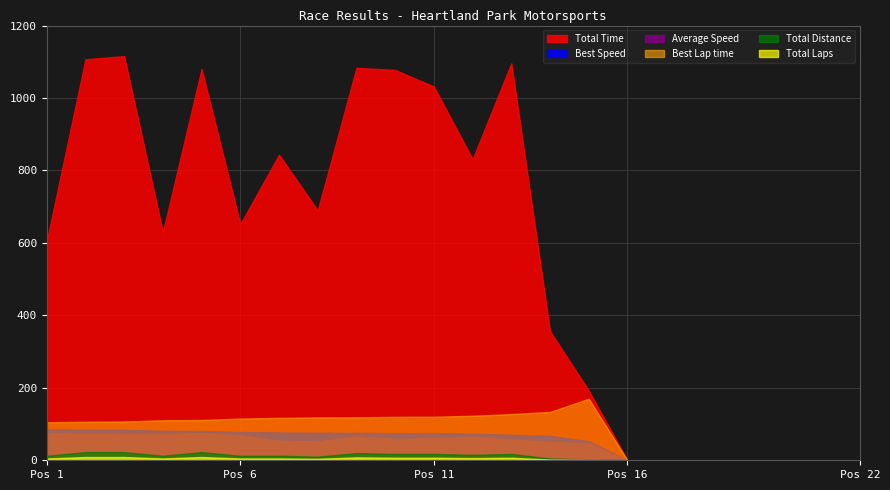

True or false: Total Time has a value of 1077.5 at 10.

True